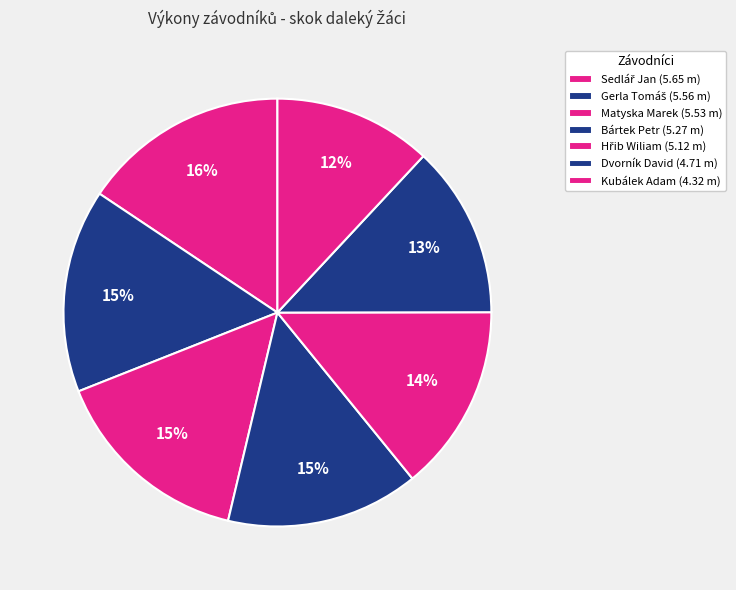

Rank the categories by value from highest to lowest.

Sedlář Jan, Gerla Tomáš, Matyska Marek, Bártek Petr, Hřib Wiliam, Dvorník David, Kubálek Adam